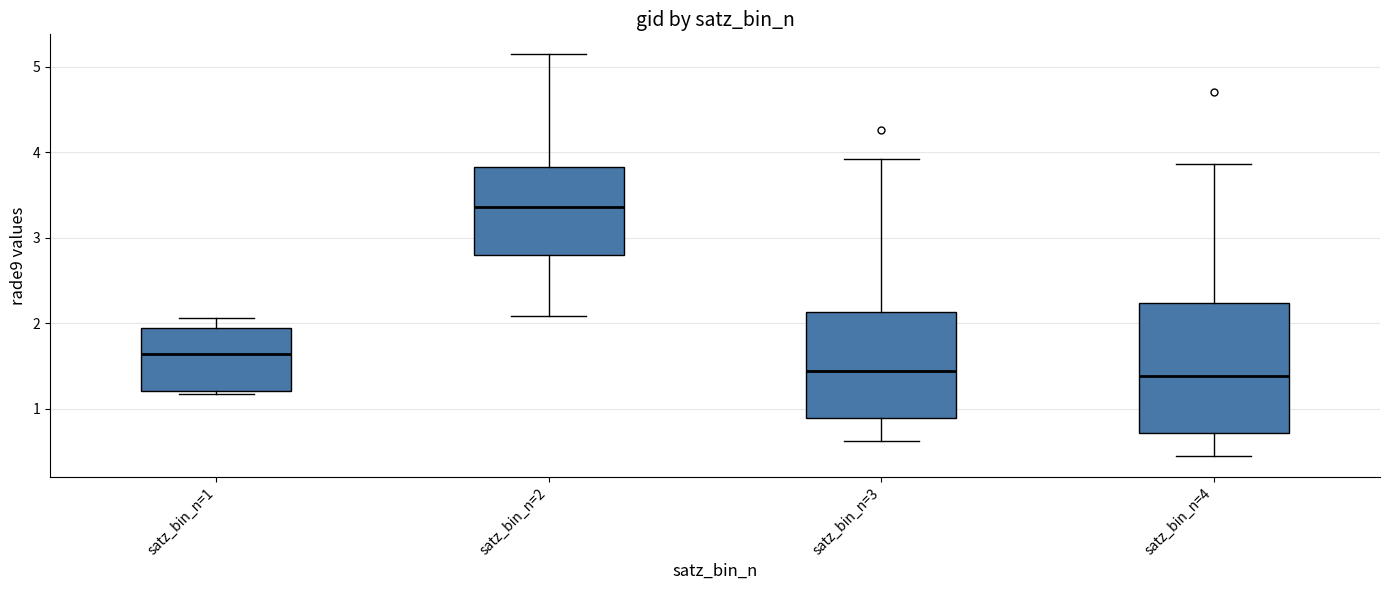

Which box's median line is the highest?

satz_bin_n=2